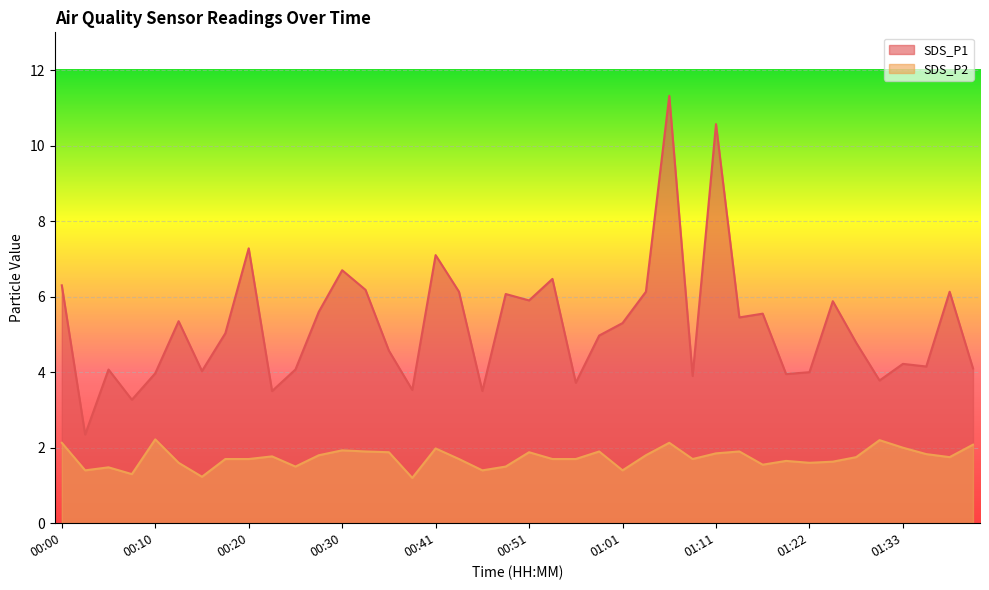

Reading left to right, transcribe all the data shown in this chart.

SDS_P1: 6.3	2.4	4.1	3.3	4.0	5.3	4.0	5.0	7.3	3.5	4.1	5.6	6.7	6.2	4.6	3.5	7.1	6.1	3.5	6.1	5.9	6.5	3.7	5.0	5.3	6.1	11.3	3.9	10.6	5.5	5.5	4.0	4.0	5.9	4.8	3.8	4.2	4.2	6.1	4.1
SDS_P2: 2.1	1.4	1.5	1.3	2.2	1.6	1.2	1.7	1.7	1.8	1.5	1.8	1.9	1.9	1.9	1.2	2.0	1.7	1.4	1.5	1.9	1.7	1.7	1.9	1.4	1.8	2.1	1.7	1.9	1.9	1.6	1.6	1.6	1.6	1.8	2.2	2.0	1.8	1.8	2.1